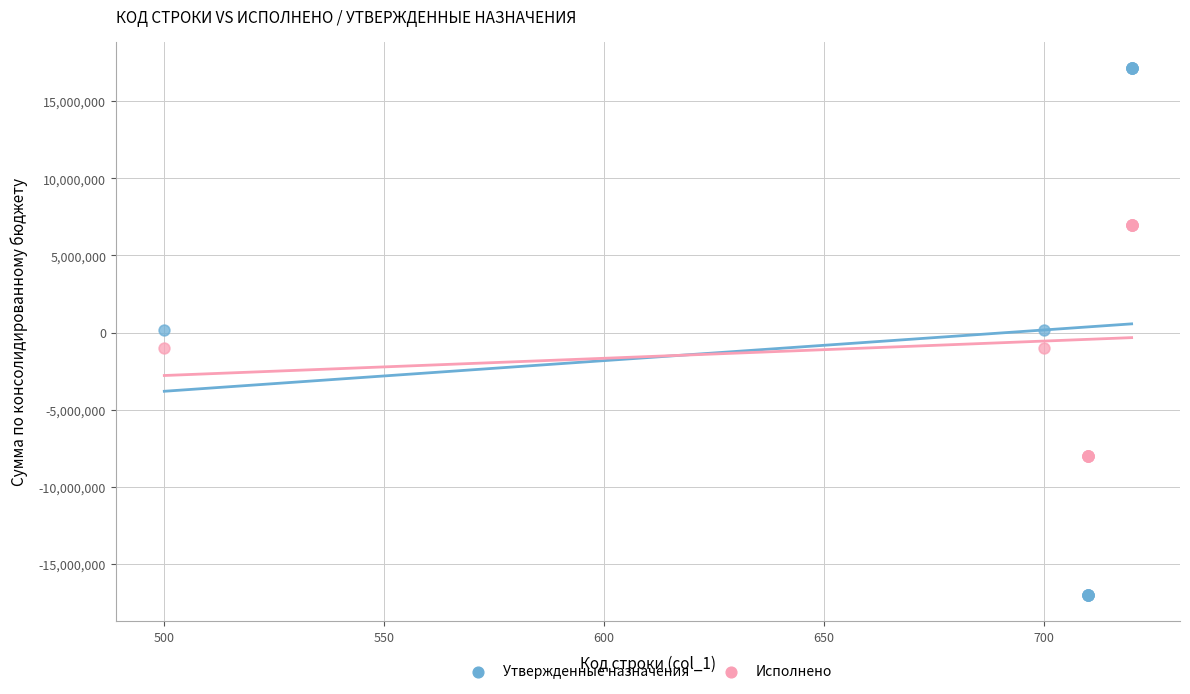

What are all the series names shown in the legend?

Утвержденные назначения, Исполнено